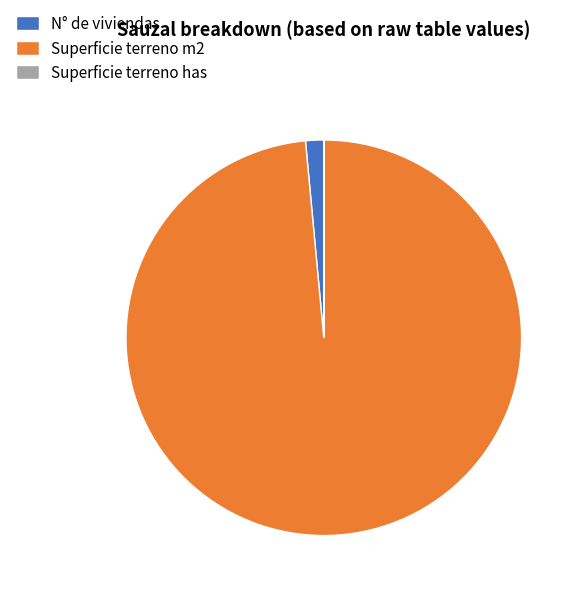

Which category has the biggest portion of the pie?

Superficie terreno m2